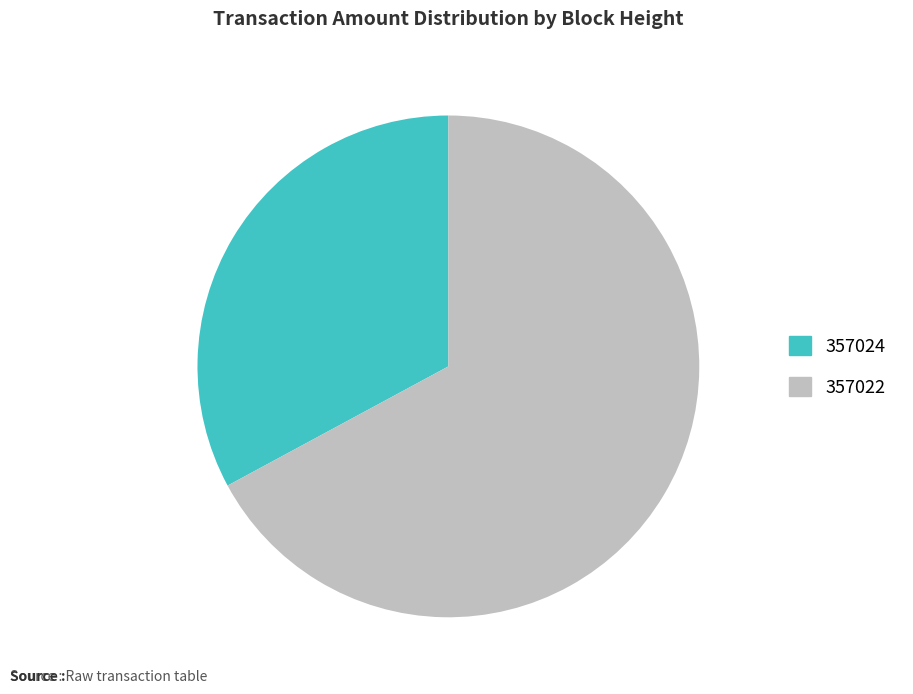

How many segments does this pie chart have?

2